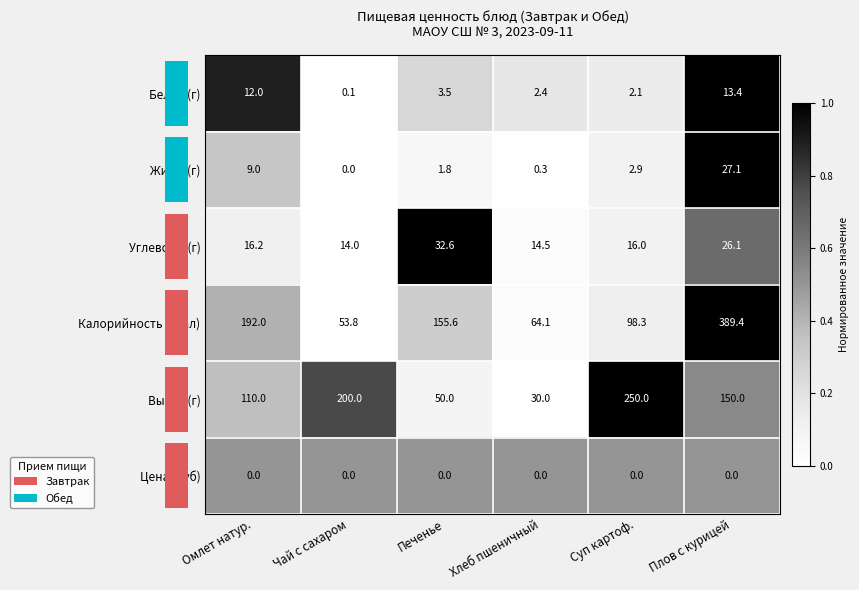

What is the total value across all series at Суп картоф.?

369.3